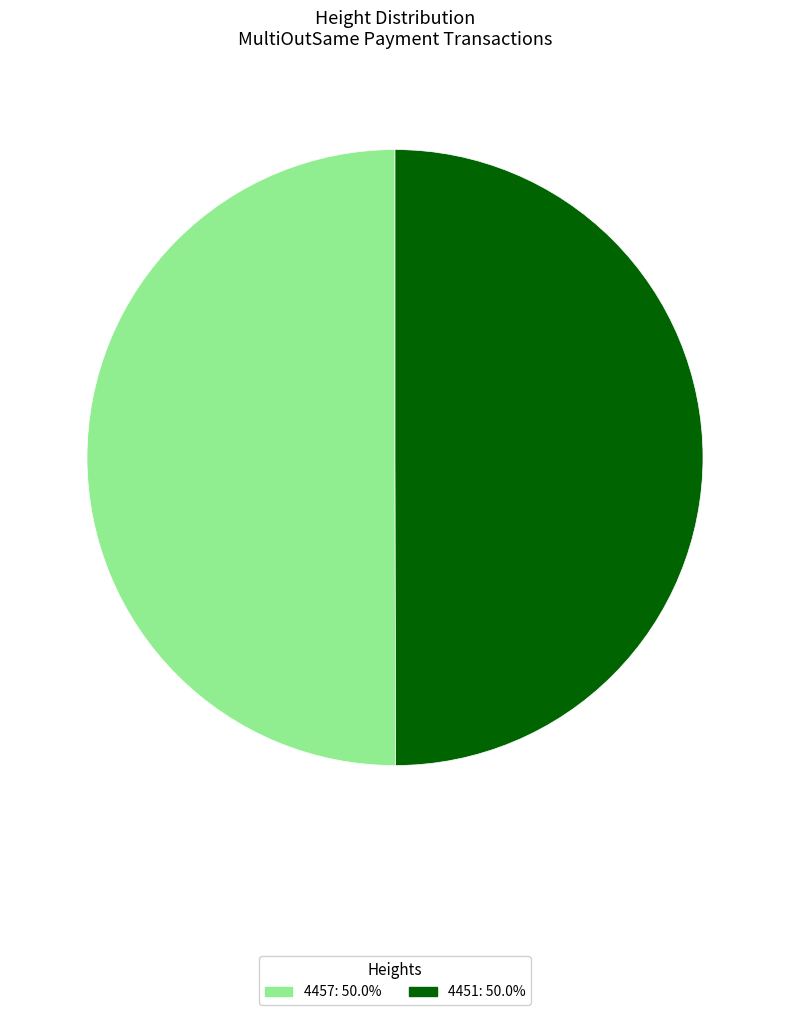

True or false: 4457 accounts for 50% of the total.

True